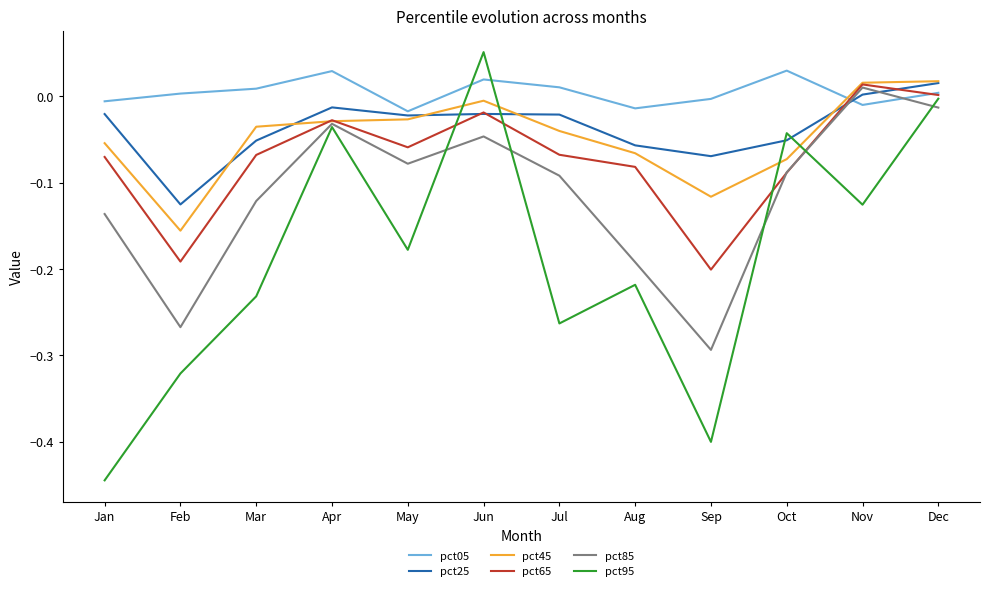

At which category is the sum across all series the highest?

Dec